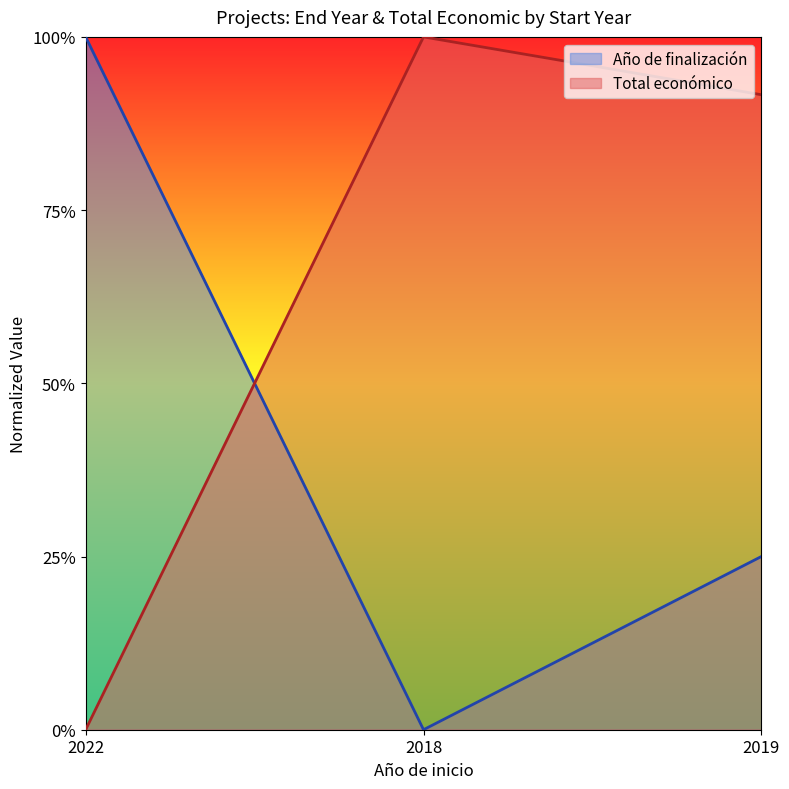

Which series has the largest total across all categories?

Total económico